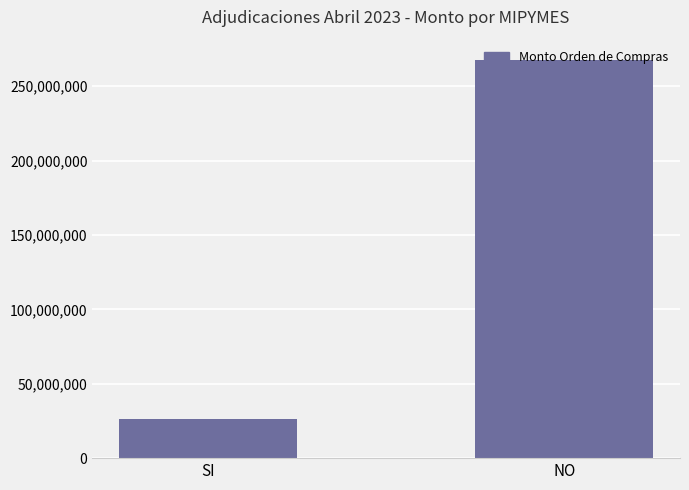

Are the bars horizontal?

No